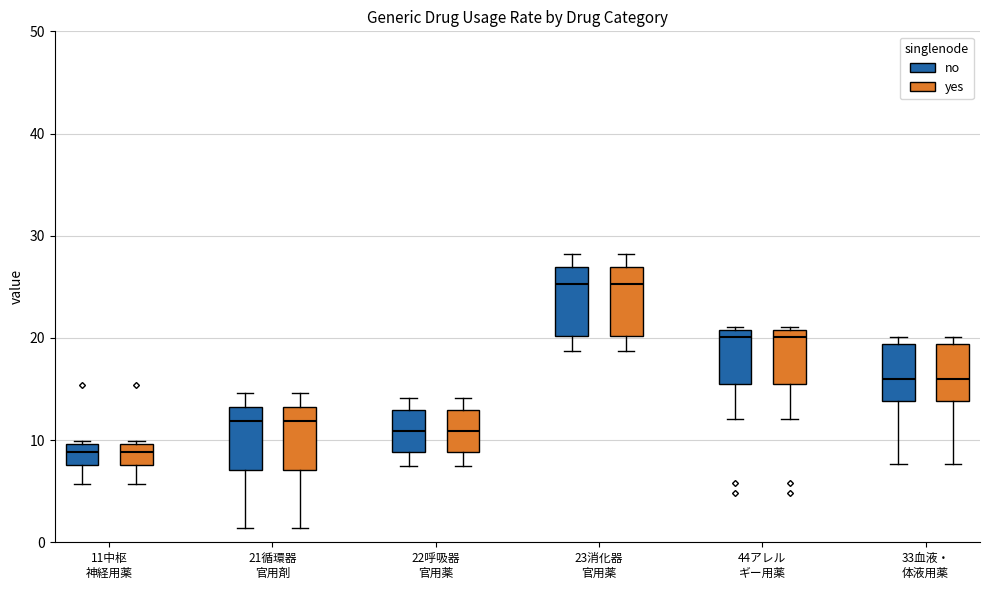

Reading left to right, read every box against the y-axis: the position of its median line, the range the box covers, and the ends of its whiskers. The values are not printed on the chart, so give them approximately, as read against the axis.

11中枢 神経用薬 (no): median 9, box 8 to 10, whiskers 6 to 10 (just above the box's upper edge)
11中枢 神経用薬 (yes): median 9, box 8 to 10, whiskers 6 to 10 (just above the box's upper edge)
21循環器 官用剤 (no): median 12, box 7 to 13, whiskers 1 to 15
21循環器 官用剤 (yes): median 12, box 7 to 13, whiskers 1 to 15
22呼吸器 官用薬 (no): median 11, box 9 to 13, whiskers 7 to 14
22呼吸器 官用薬 (yes): median 11, box 9 to 13, whiskers 7 to 14
23消化器 官用薬 (no): median 25, box 20 to 27, whiskers 19 to 28
23消化器 官用薬 (yes): median 25, box 20 to 27, whiskers 19 to 28
44アレル ギー用薬 (no): median 20, box 15 to 21, whiskers 12 to 21 (just above the box's upper edge)
44アレル ギー用薬 (yes): median 20, box 15 to 21, whiskers 12 to 21 (just above the box's upper edge)
33血液・ 体液用薬 (no): median 16, box 14 to 19, whiskers 8 to 20
33血液・ 体液用薬 (yes): median 16, box 14 to 19, whiskers 8 to 20